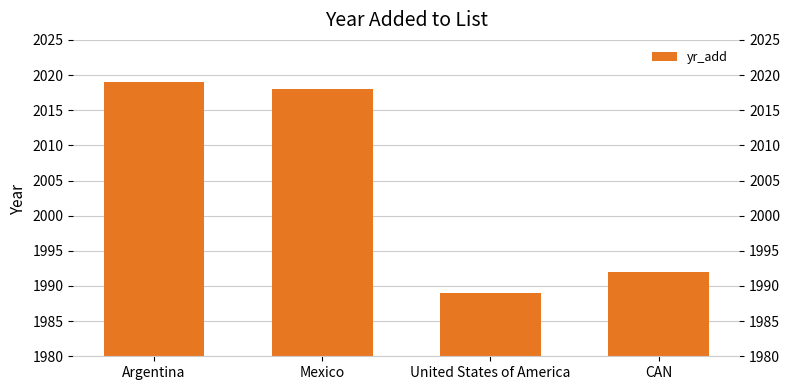

What is the sum of the values at Argentina and Mexico?

4037